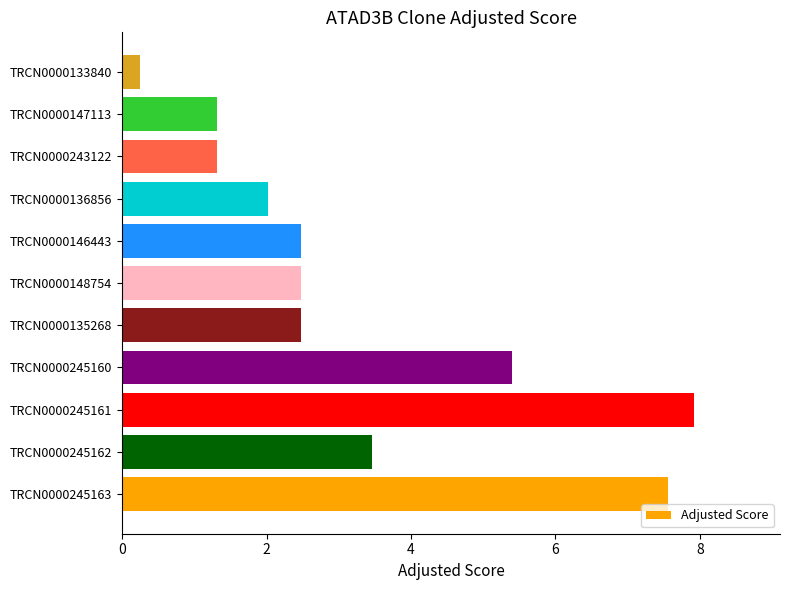

Approximately how many times larger is the value at TRCN0000245160 compared to TRCN0000147113?

4.1